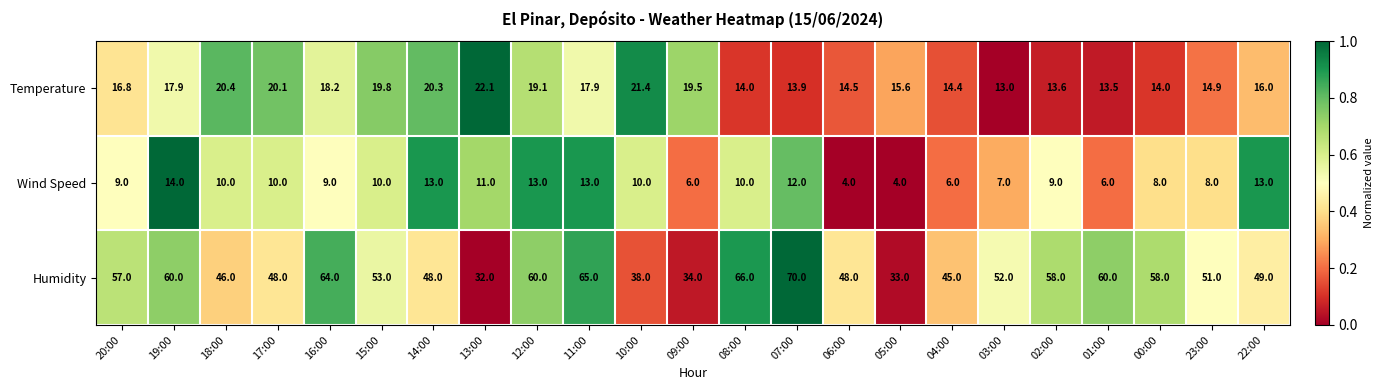

What is the difference between the Wind Speed values at 23:00 and 19:00?

6.0